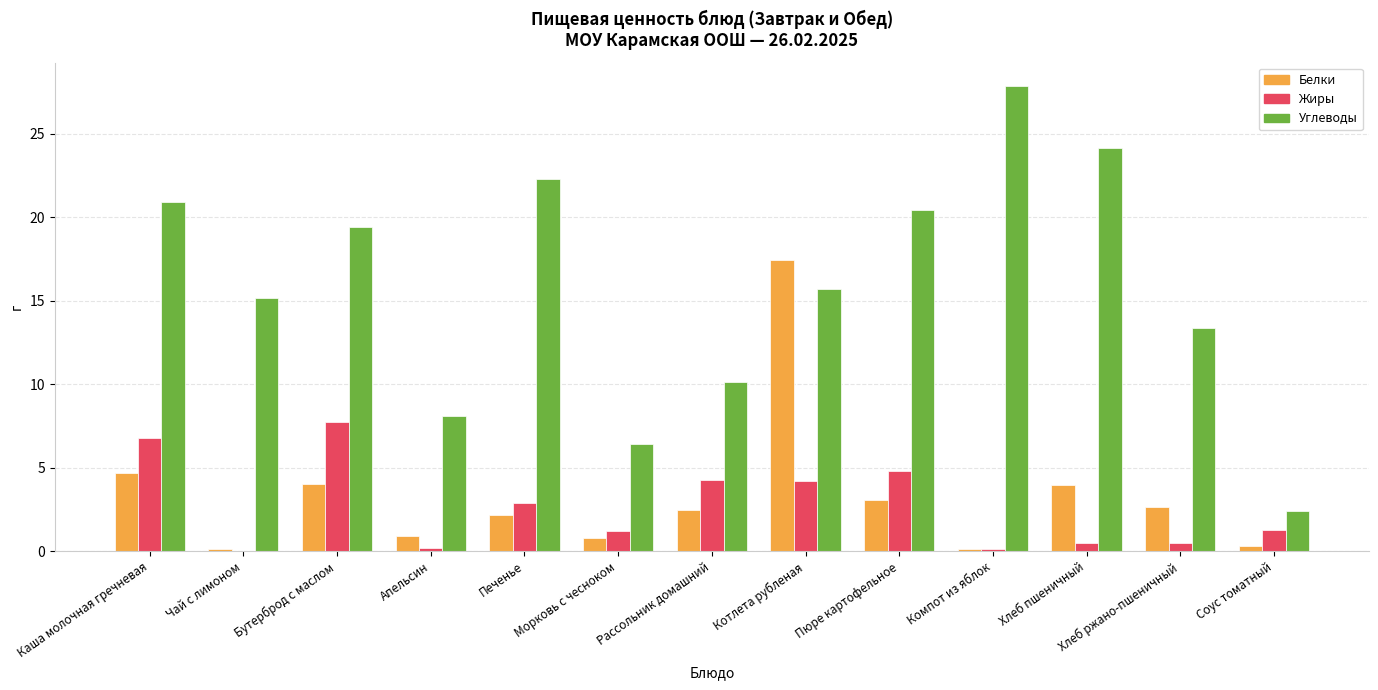

Which series has the largest total across all categories?

Углеводы